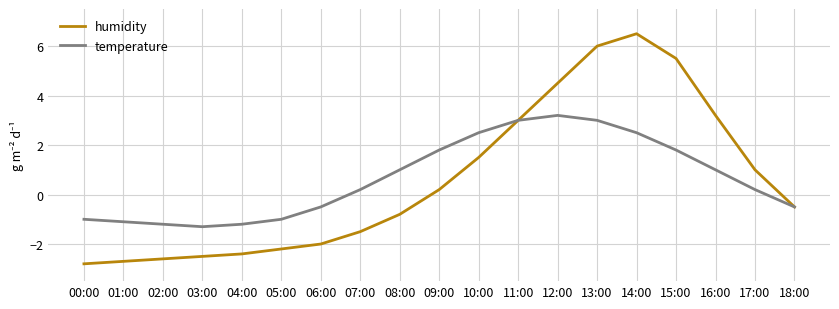

List the series in order of their peak value, highest first.

humidity, temperature